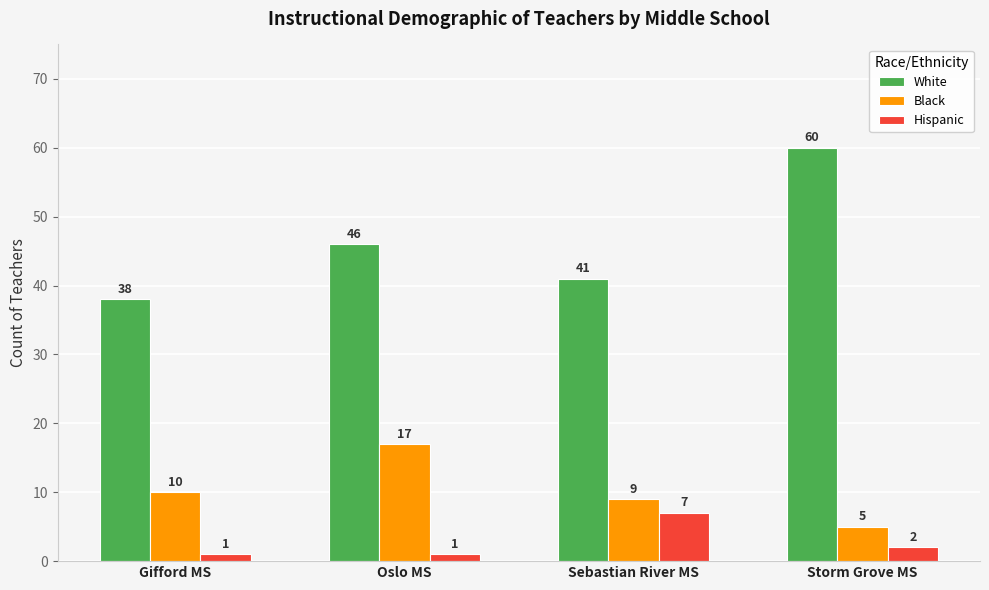

What is the average value of the Black series?

10